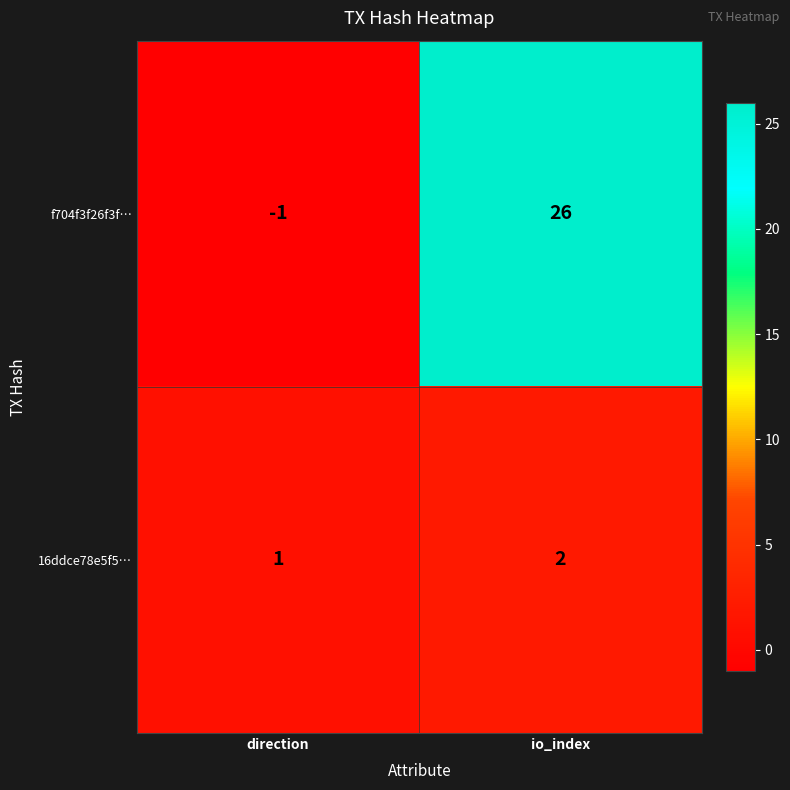

How many positive values does the f704f3f26f3f… series have?

1